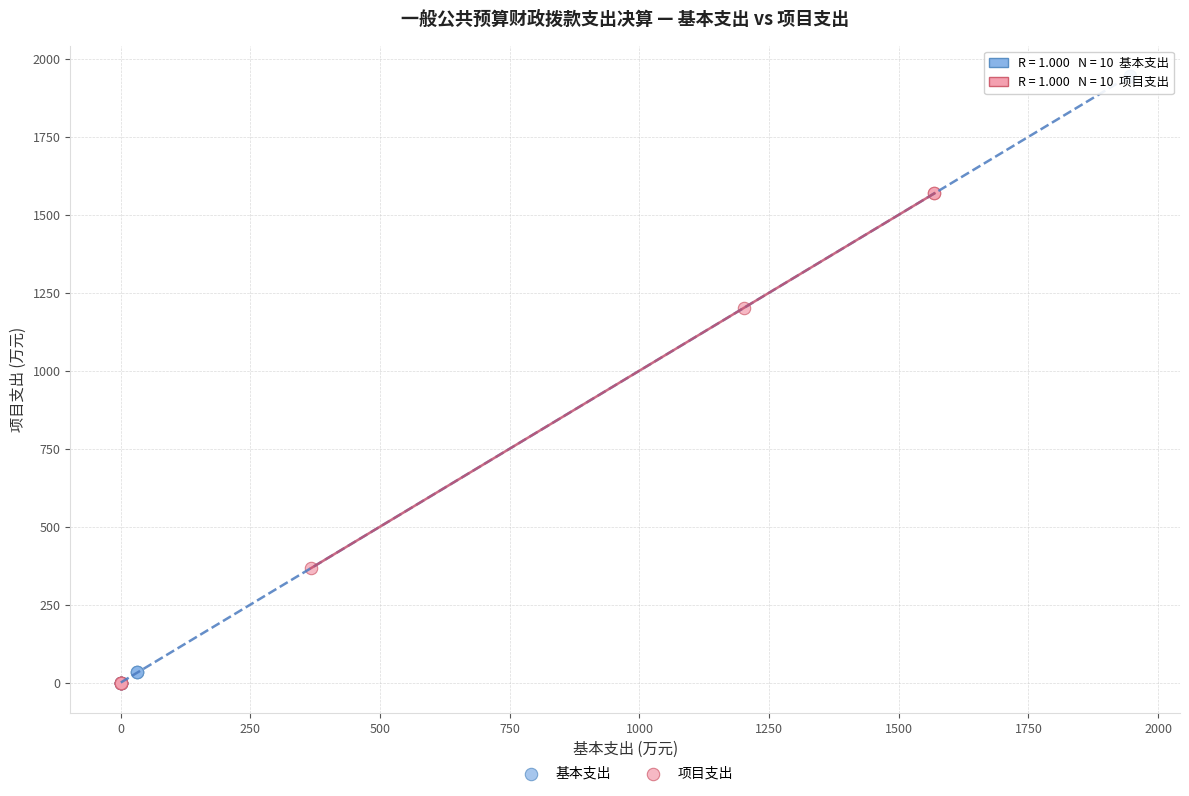

Which series reaches the maximum Y coordinate?

基本支出